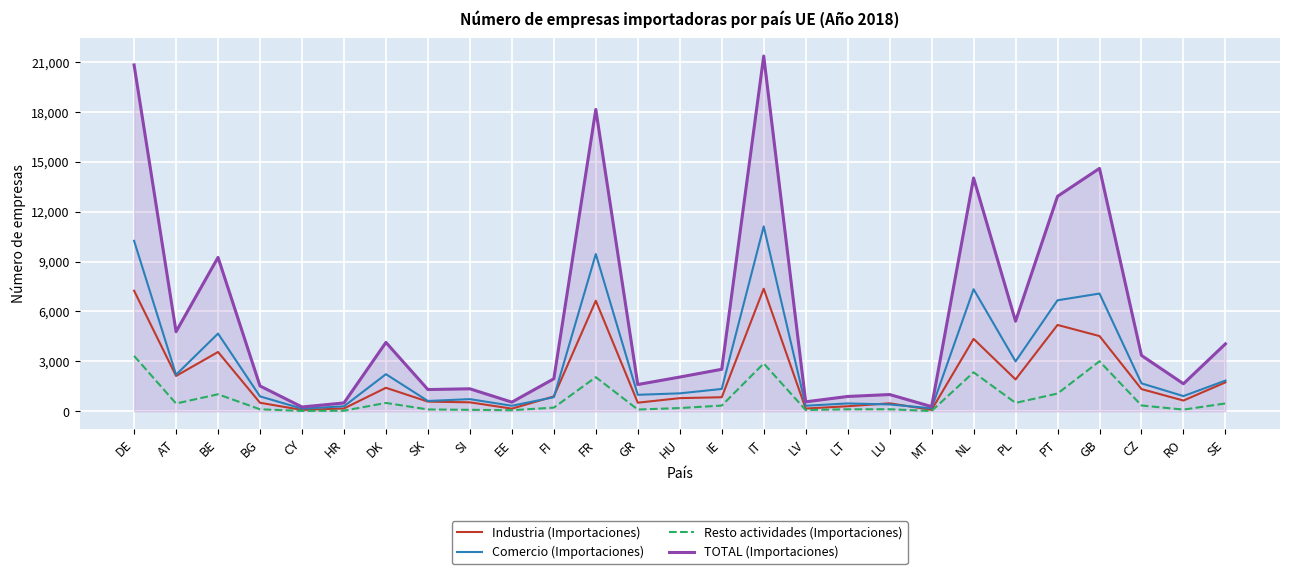

What is the approximate value of Resto actividades (Importaciones) at SE?

470